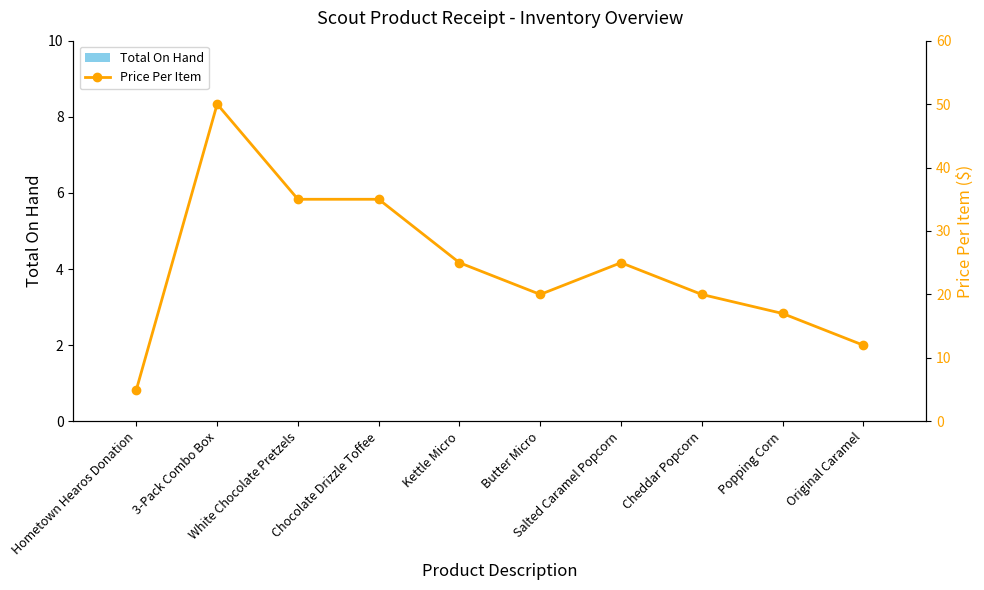

Which series has the largest range (max minus min)?

Price Per Item